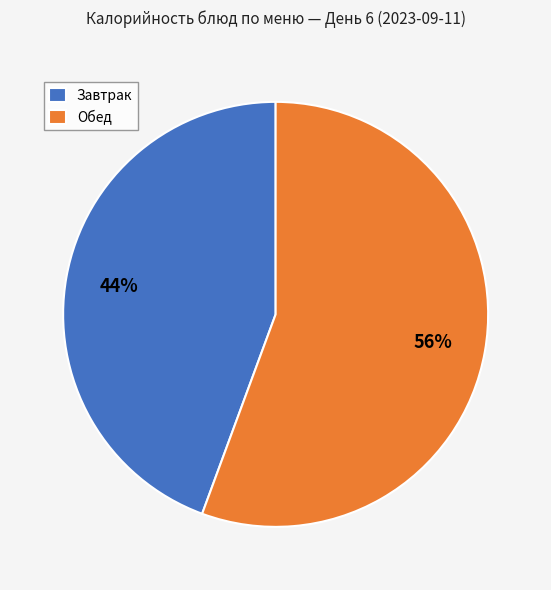

Rank the categories by value from highest to lowest.

Обед, Завтрак